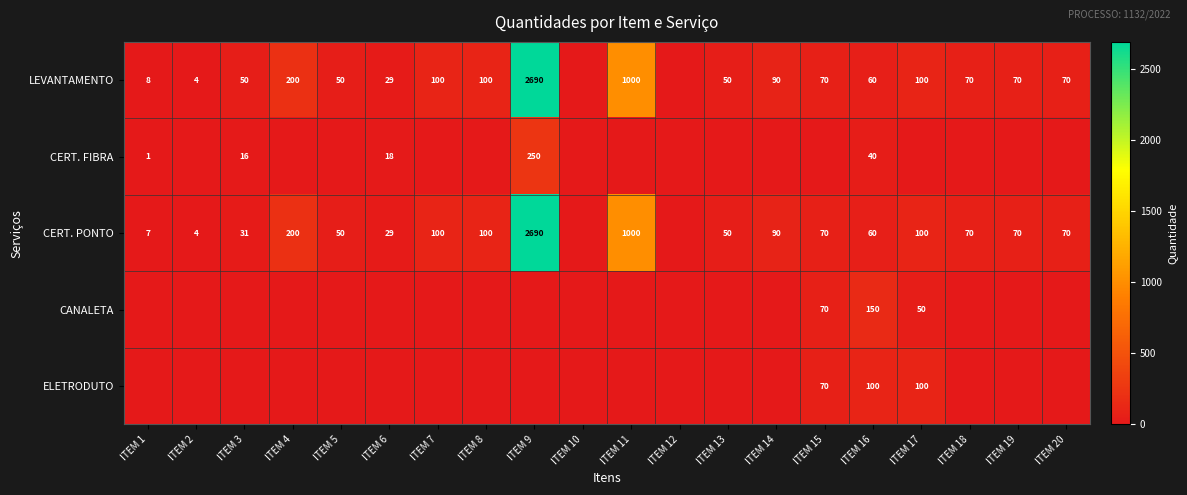

What is the difference between the highest and lowest values at ITEM 16?

110